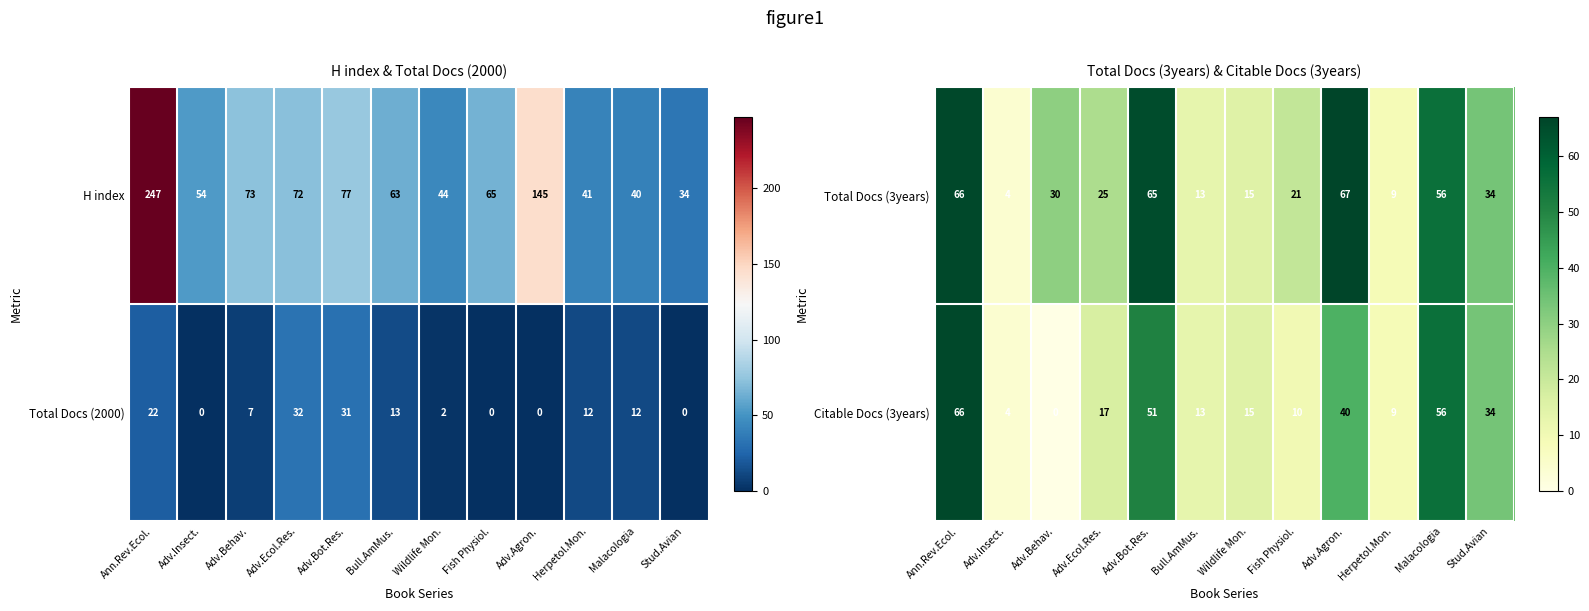

What is the highest value of the Citable Docs (3years) series?

66